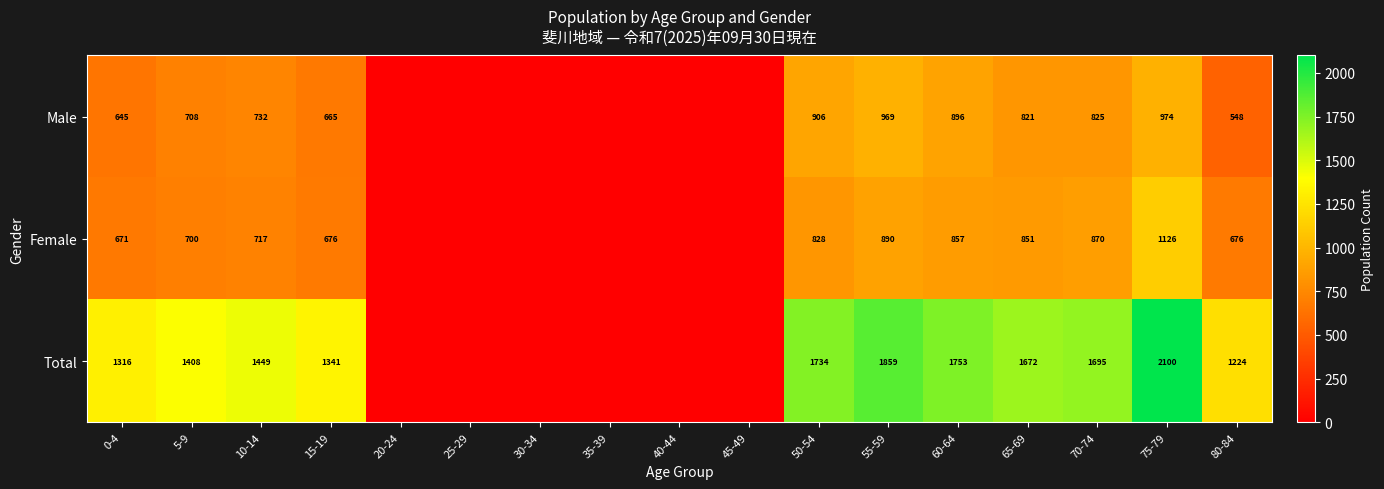

Which series changed the most between 15-19 and 50-54?

Total